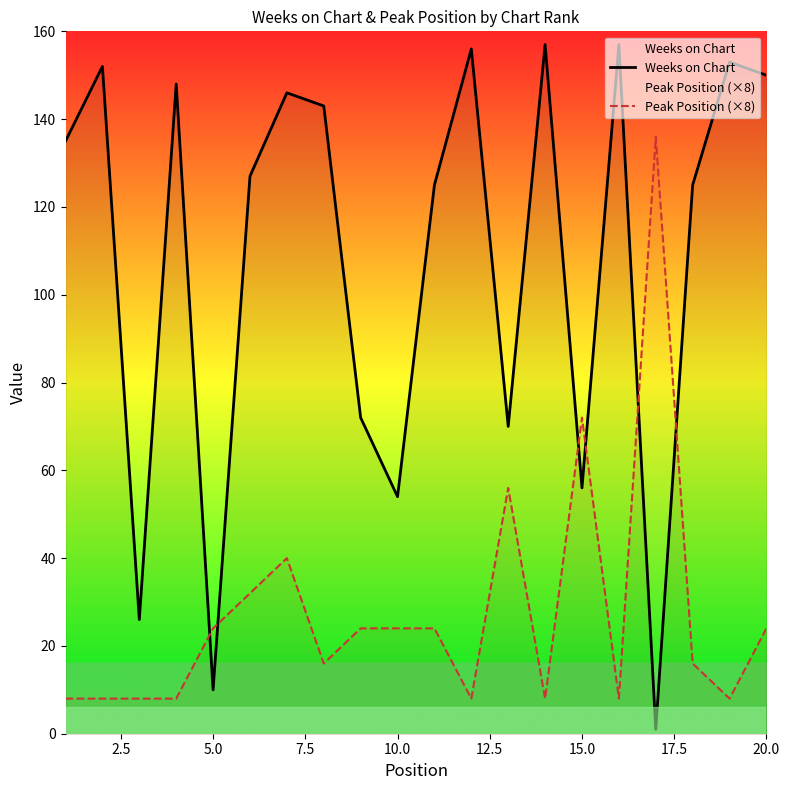

Does the chart have visible grid lines?

No